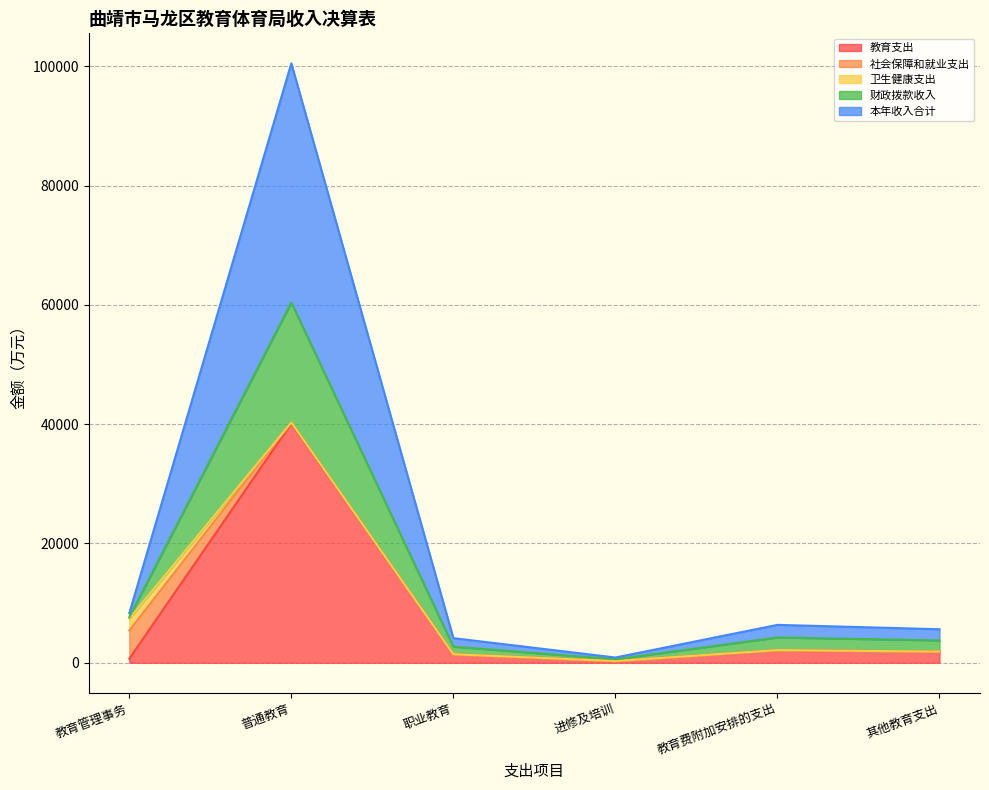

What is the smallest value displayed?

294.6